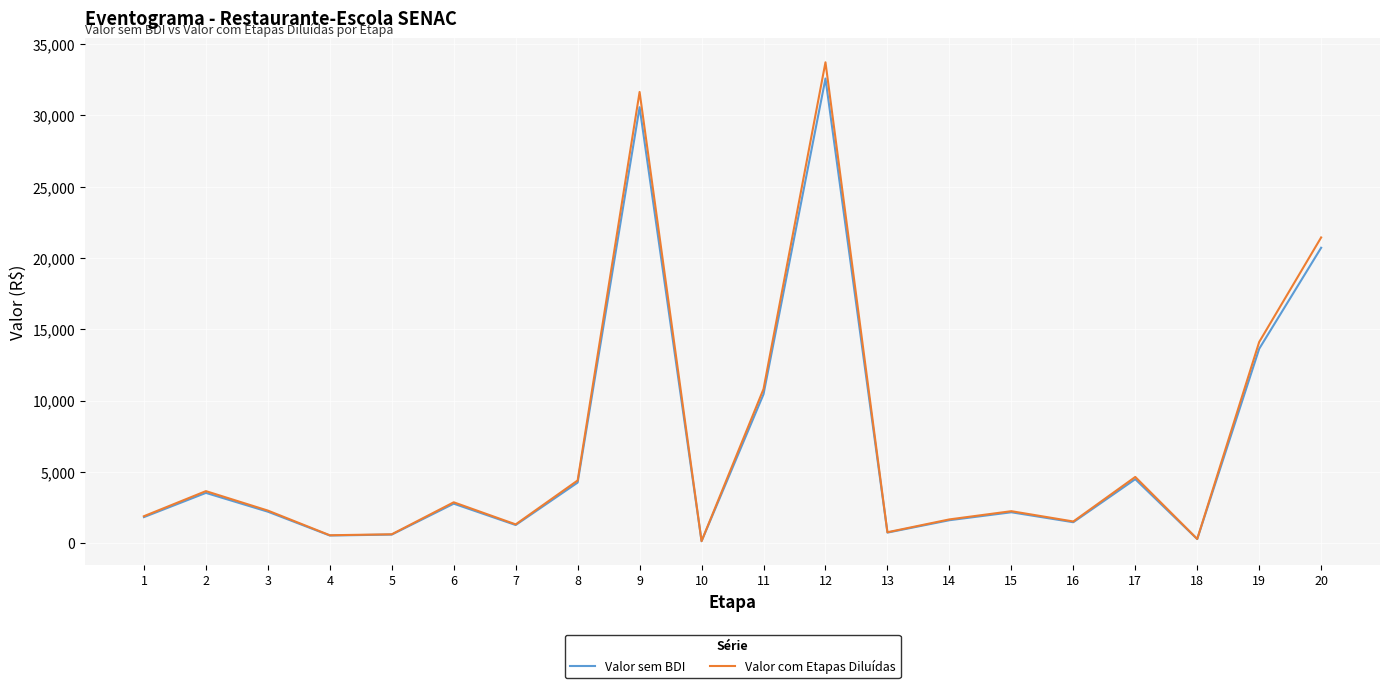

What is the sum of all Valor sem BDI values?

136113.2